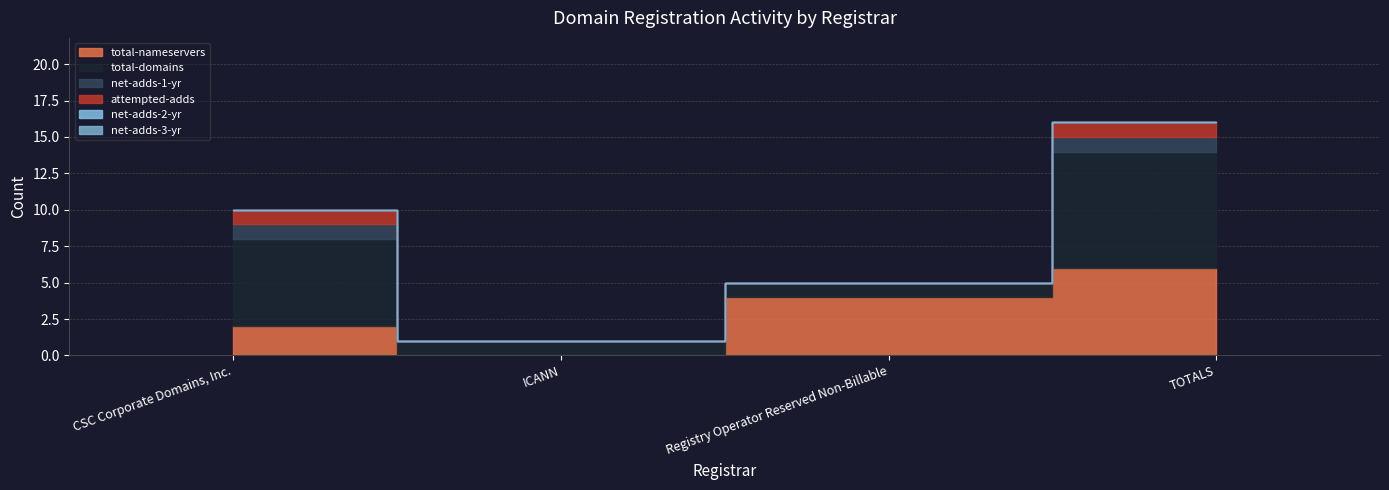

Does the chart have visible grid lines?

Yes